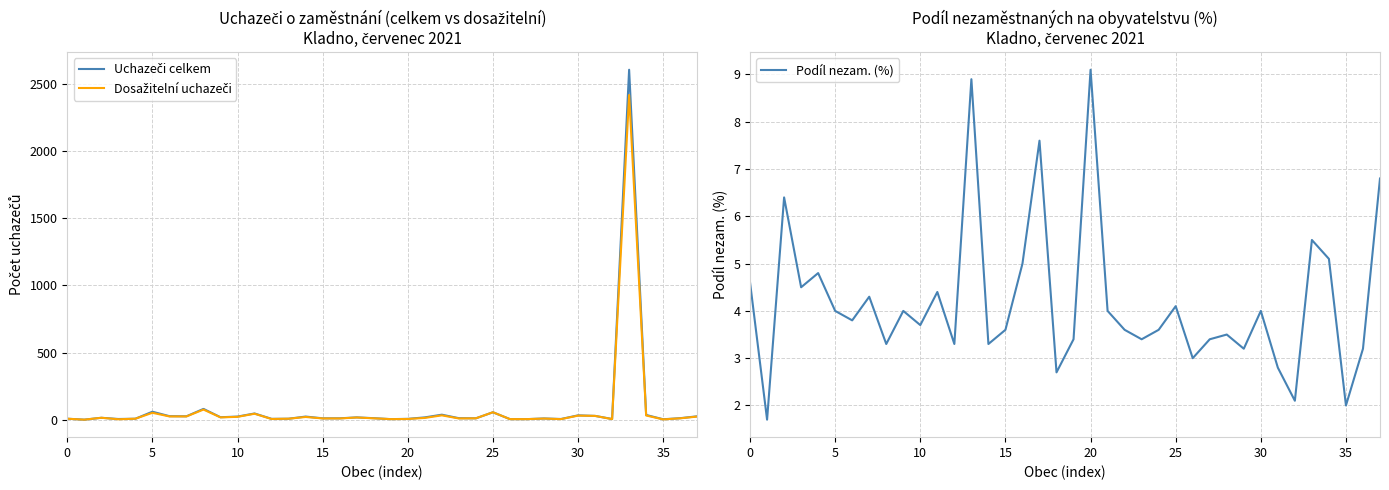

Rank the series at 35 from lowest to highest value.

Podíl nezam. (%), Dosažitelní uchazeči, Uchazeči celkem